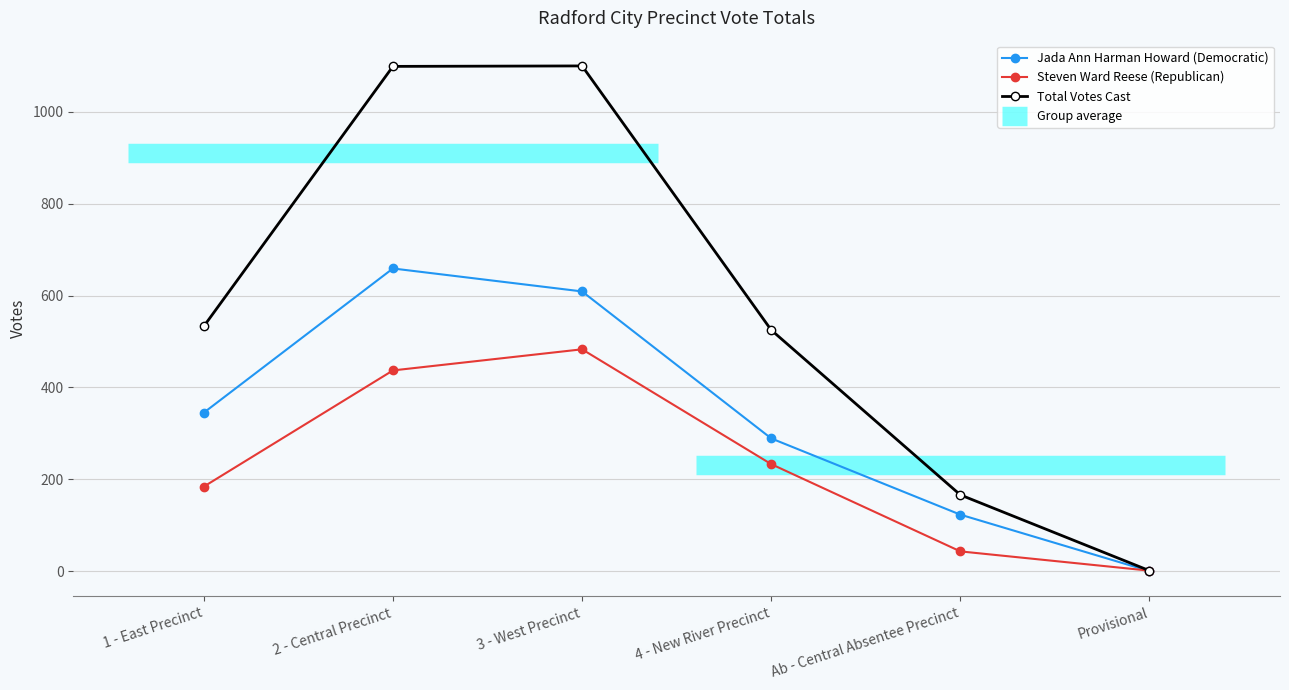

Which category has the lowest value in the Total Votes Cast series?

Provisional